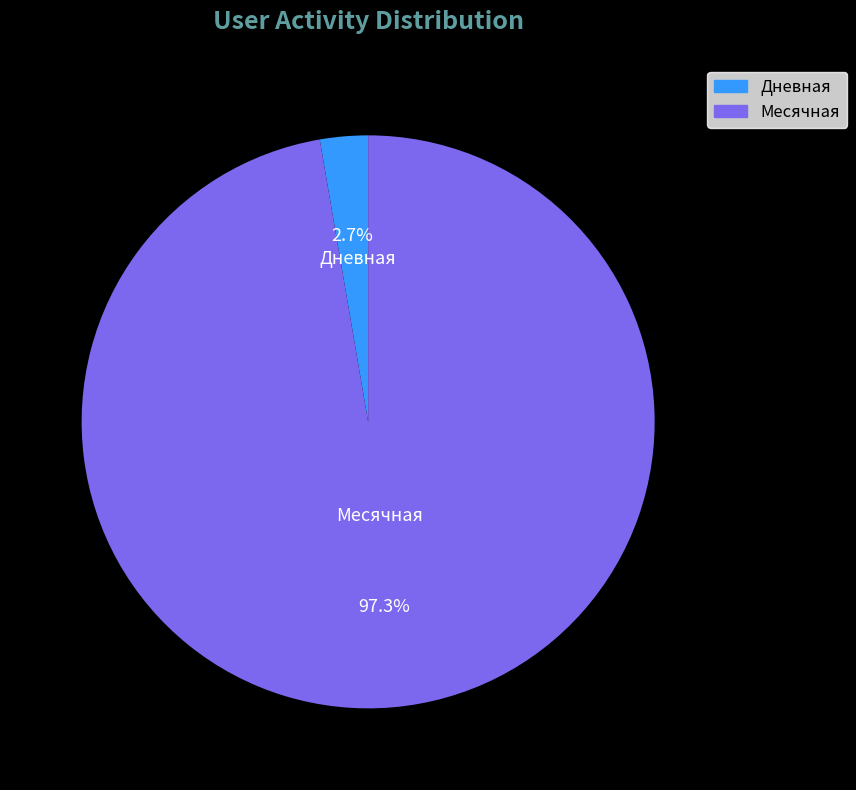

To the nearest percent, what is the average slice percentage?

50%